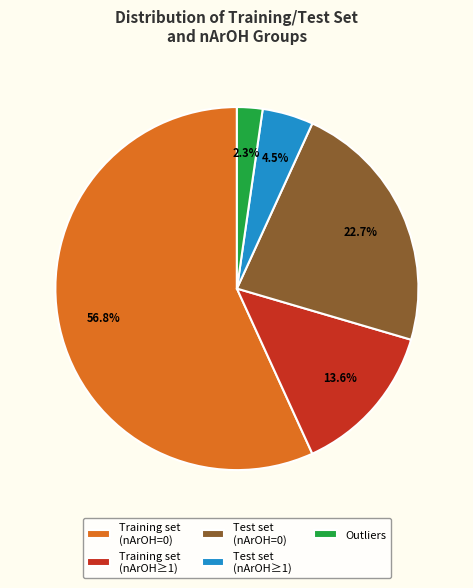

What is the smallest slice in the pie chart?

Outliers